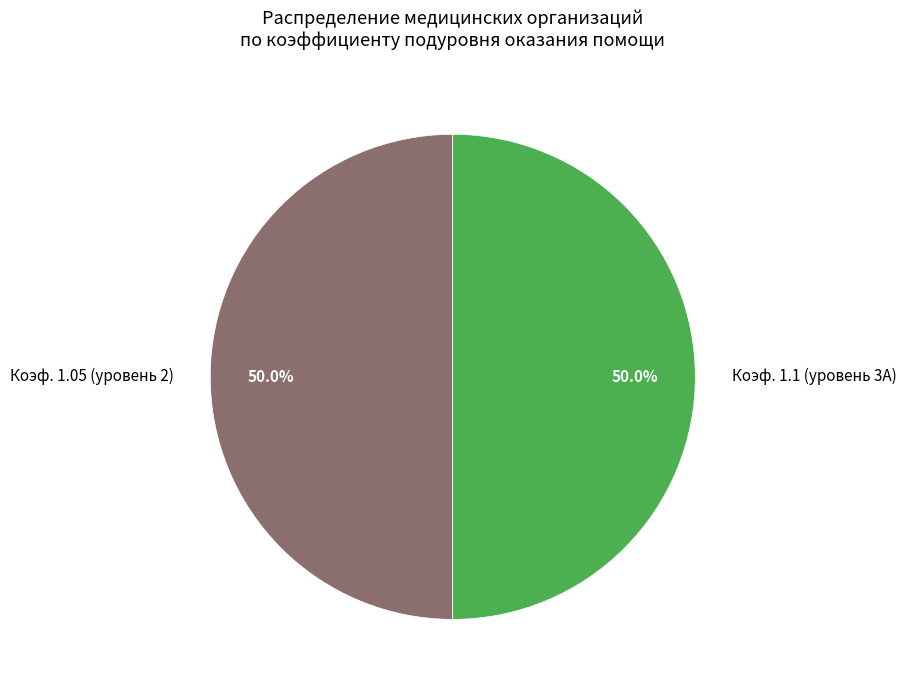

Approximately how many times larger is the value at Коэф. 1.05 (уровень 2) compared to Коэф. 1.1 (уровень 3А)?

1.0